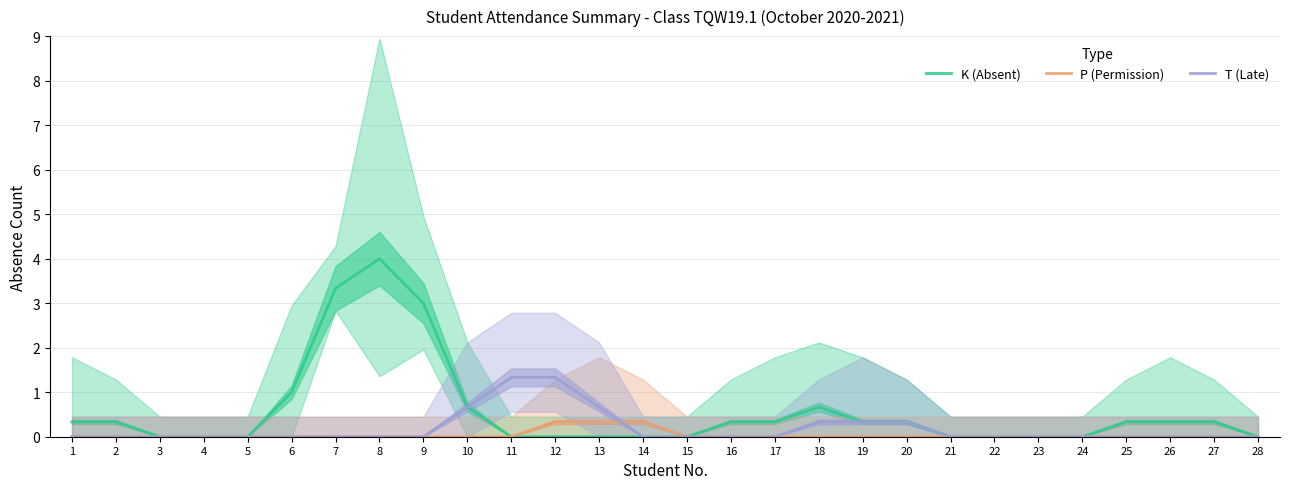

What is the difference between the P (Permission) values at 12 and 6?

0.3